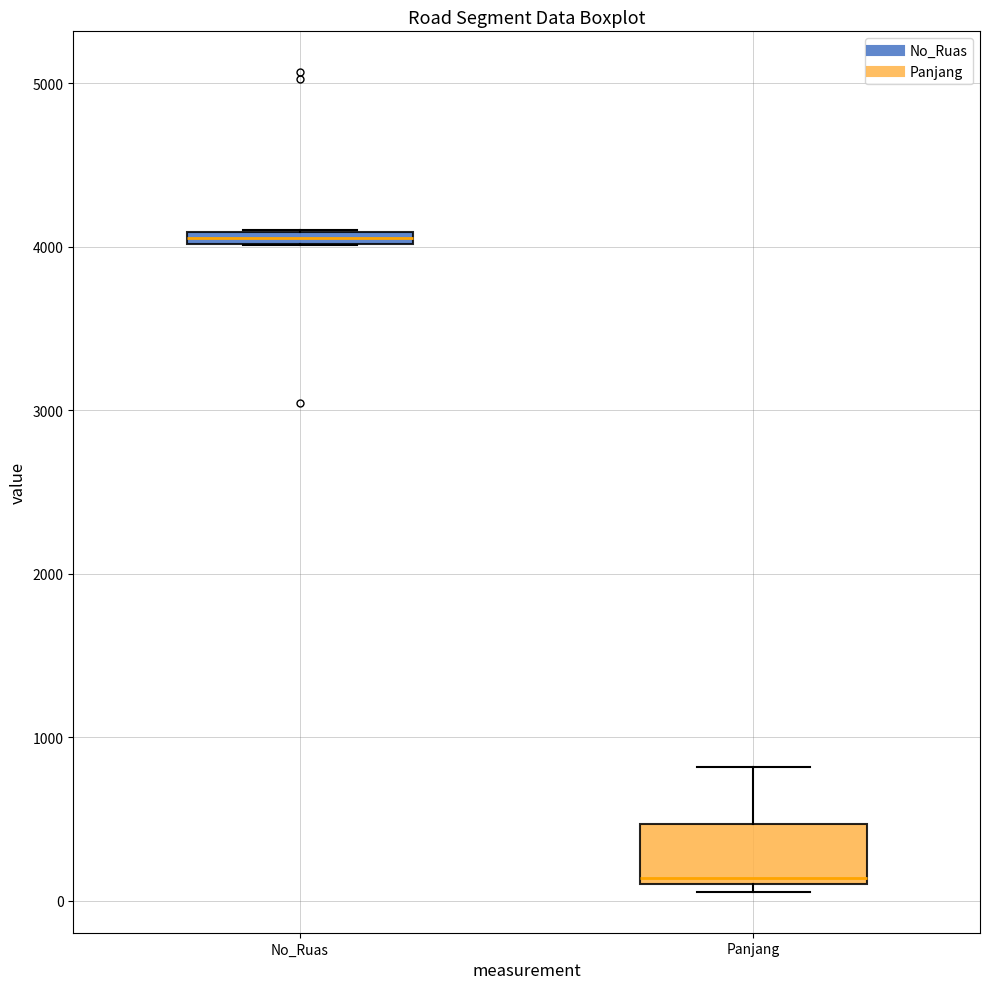

Comparing the boxes themselves (not the whiskers), which one is the tallest?

Panjang